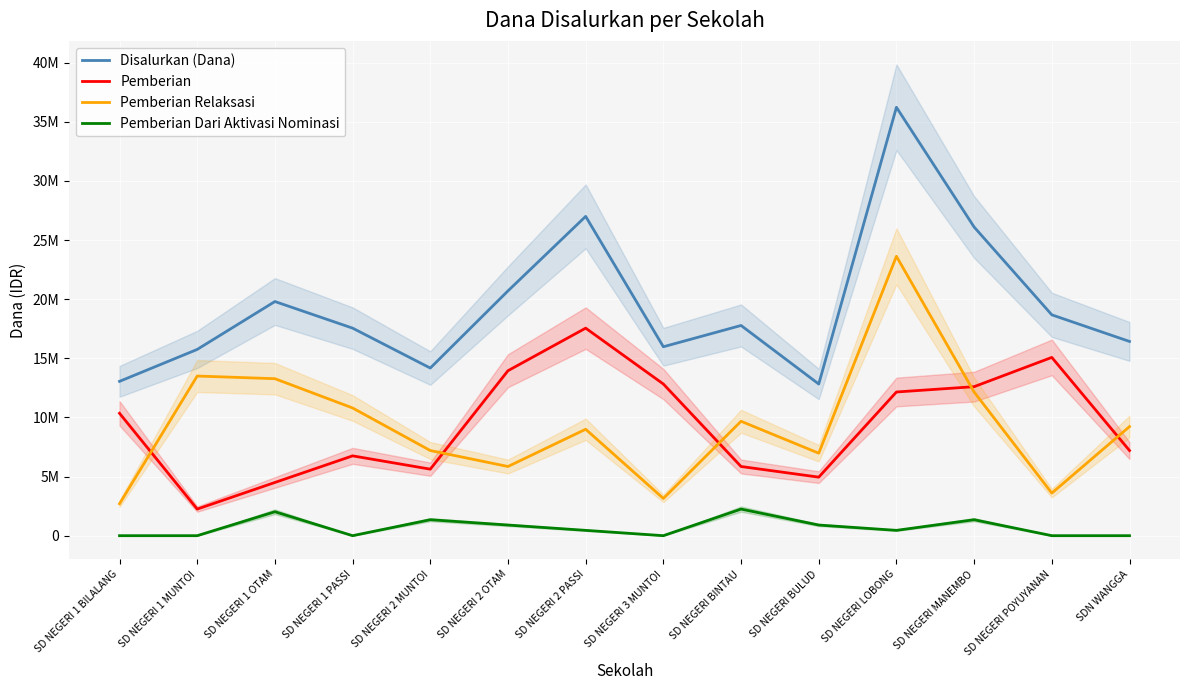

In Pemberian Relaksasi, how many points are higher than both neighbors (excluding endpoints)?

4